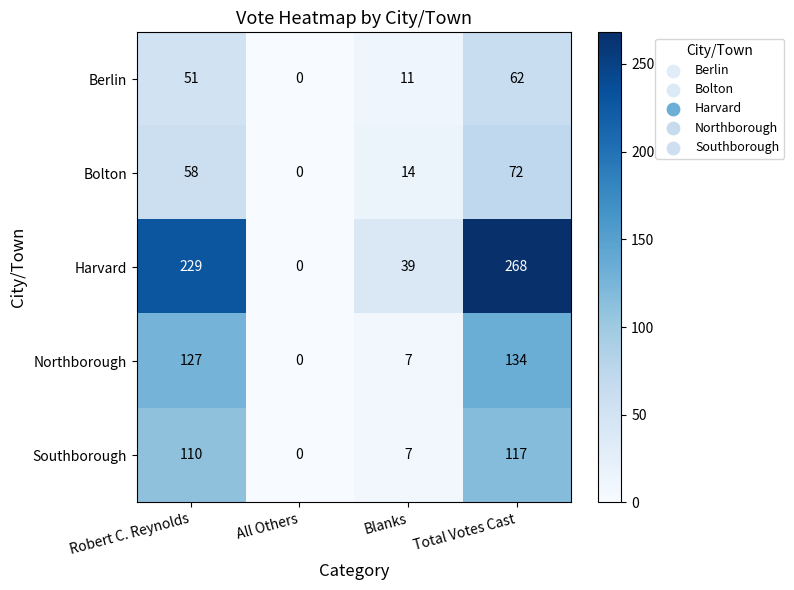

What is the difference between the maximum and minimum values in the Southborough series?

117